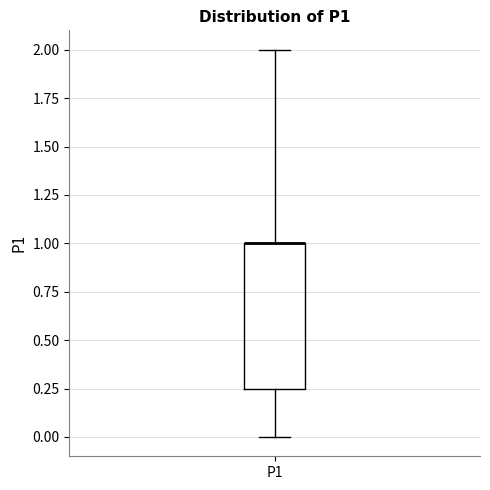

Where does the lower whisker of the box for P1 end on the y-axis? The values are not printed on the chart, so give them approximately, as read against the axis.

0.00